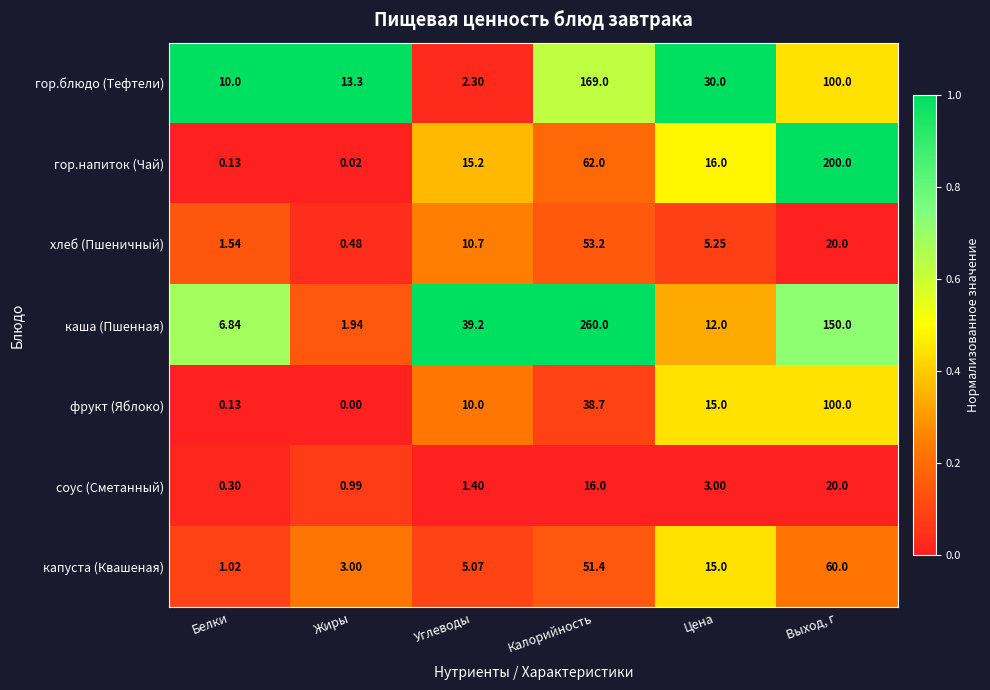

At which label does соус (Сметанный) reach its minimum?

Белки